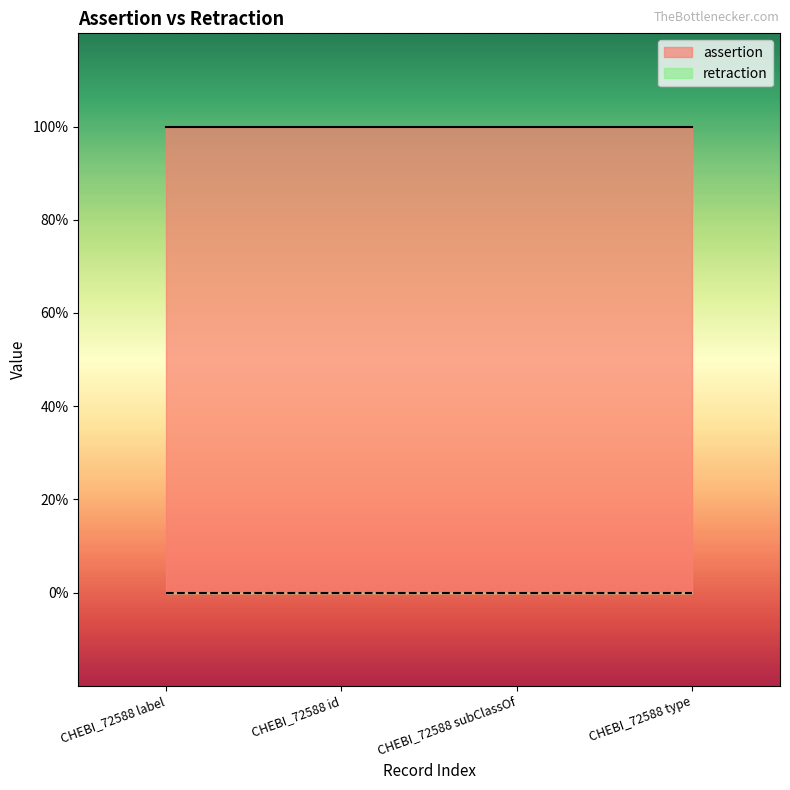

Is the value of assertion at CHEBI_72588 id greater than the value of retraction at CHEBI_72588 subClassOf?

Yes